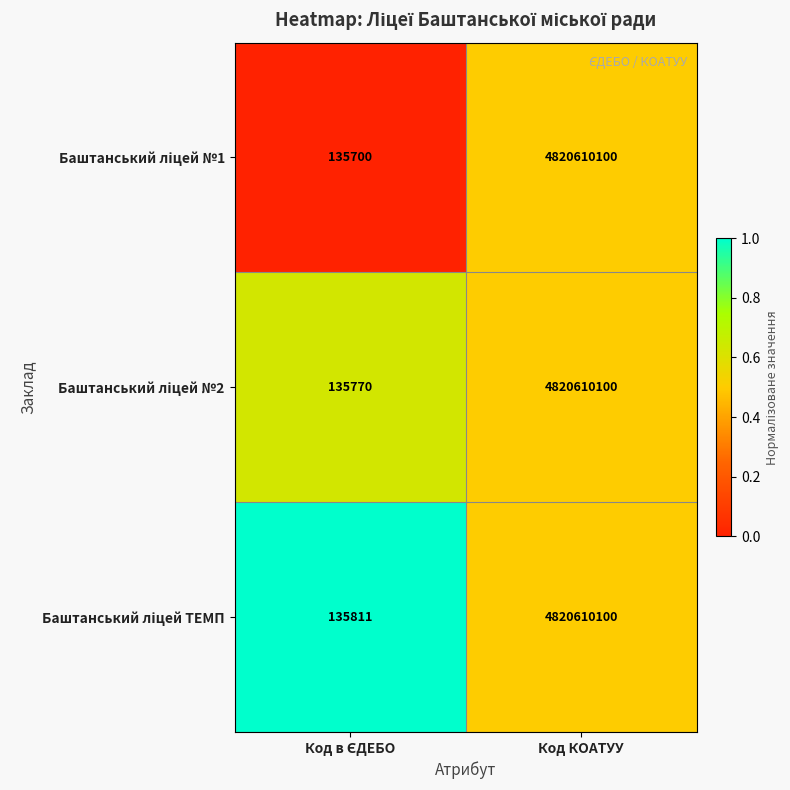

What is the minimum value shown in the chart?

135700